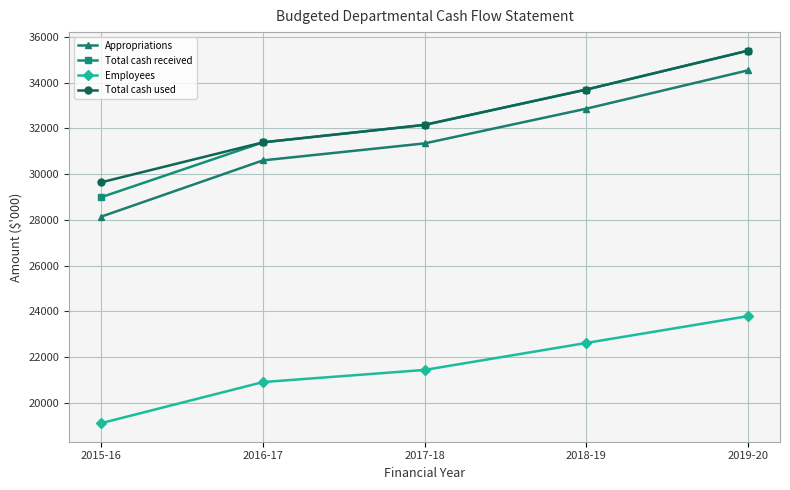

List the labels in order of Employees value, smallest first.

2015-16, 2016-17, 2017-18, 2018-19, 2019-20